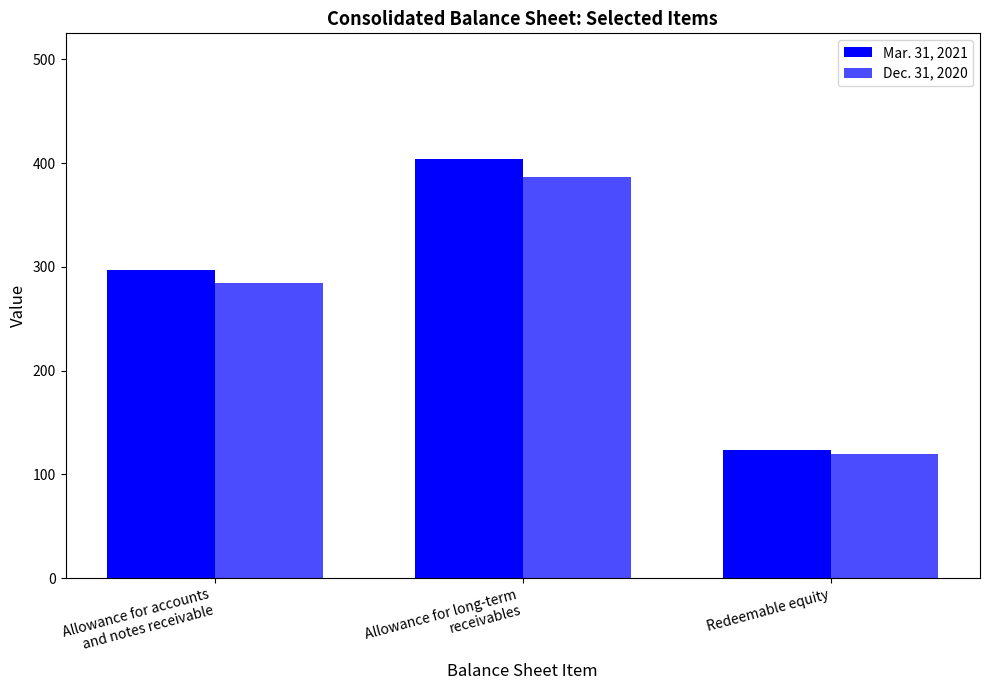

Which series changed the most between Allowance for accounts
and notes receivable and Allowance for long-term
receivables?

Mar. 31, 2021